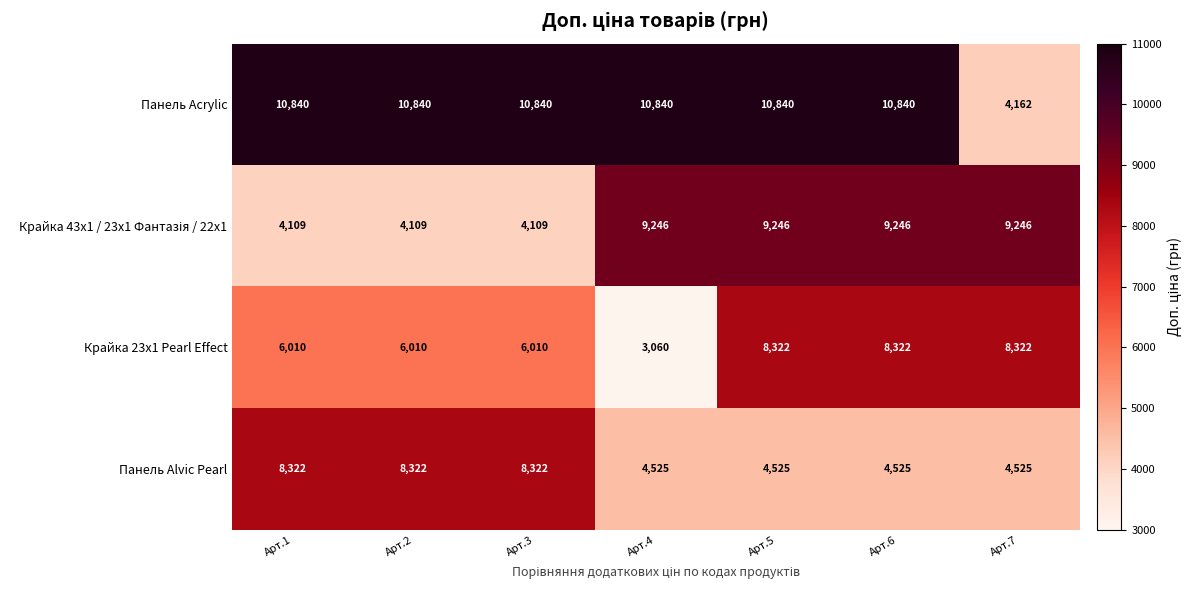

How many distinct data groups are displayed?

4